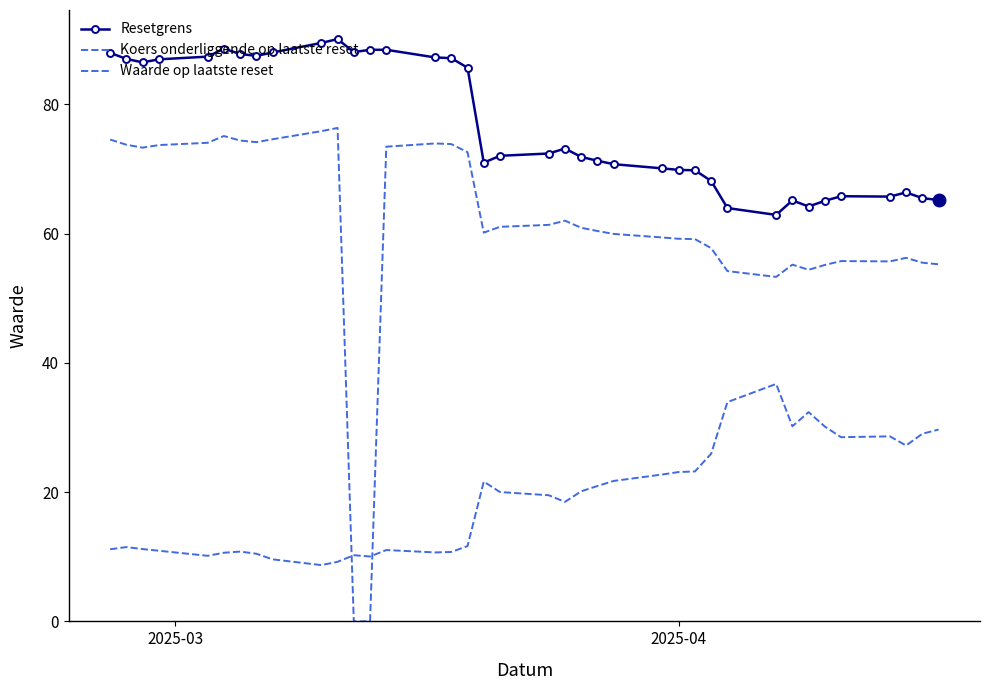

What is the highest value of the Waarde op laatste reset series?

36.7